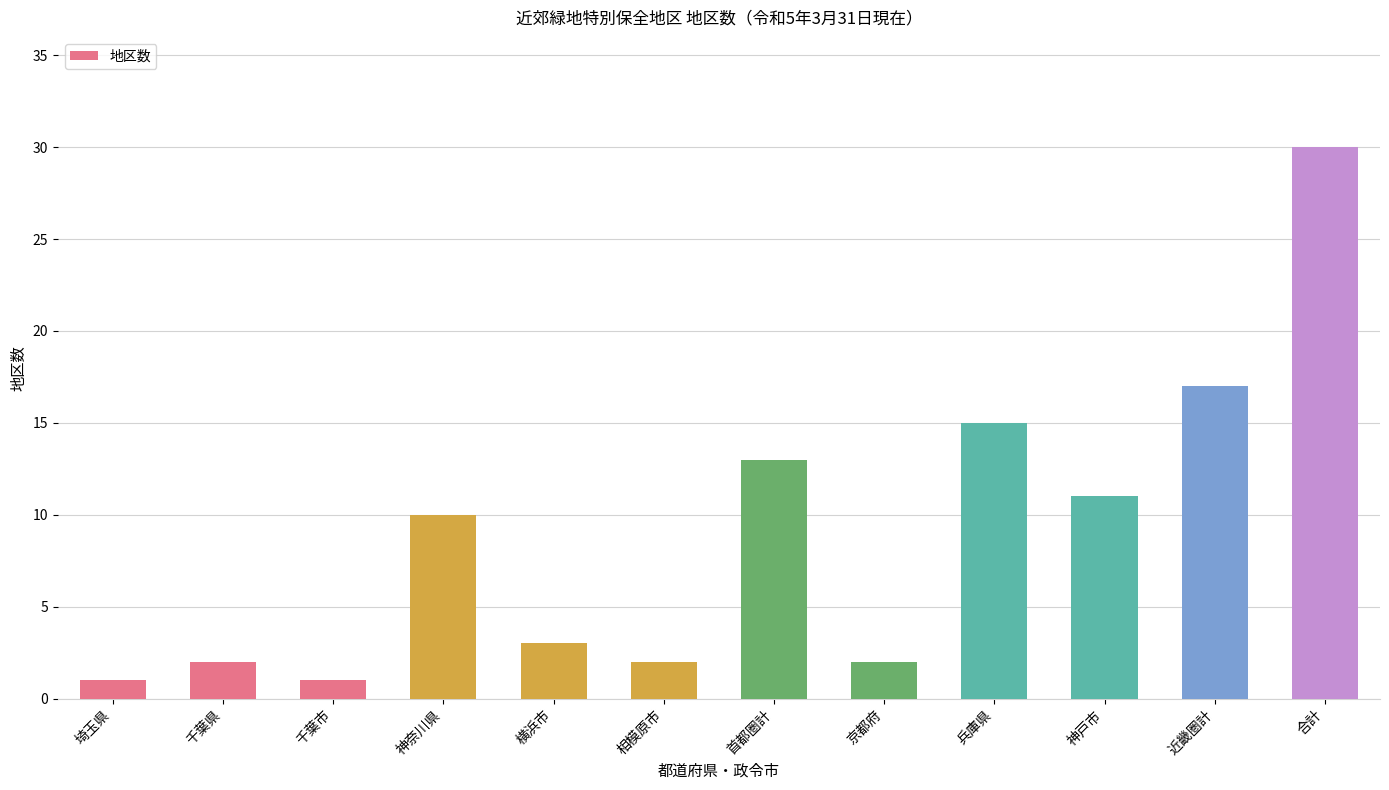

How many categories are shown in the chart?

12